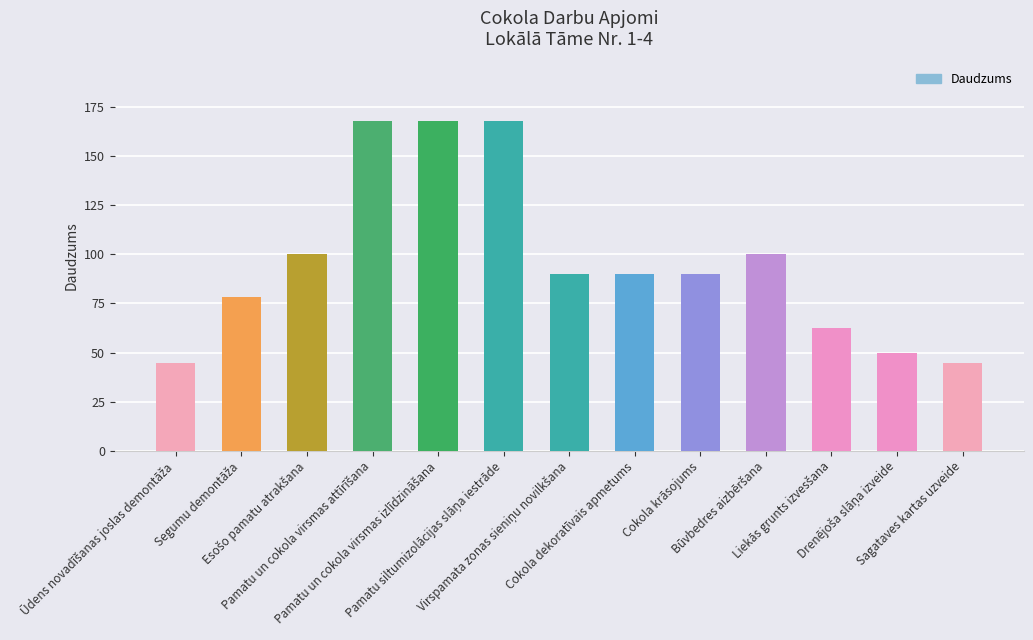

Reading left to right, extract all data points from this chart.

44.8	78.2	100.0	168.1	168.1	168.1	89.9	89.9	89.9	100.0	62.5	50.0	44.8